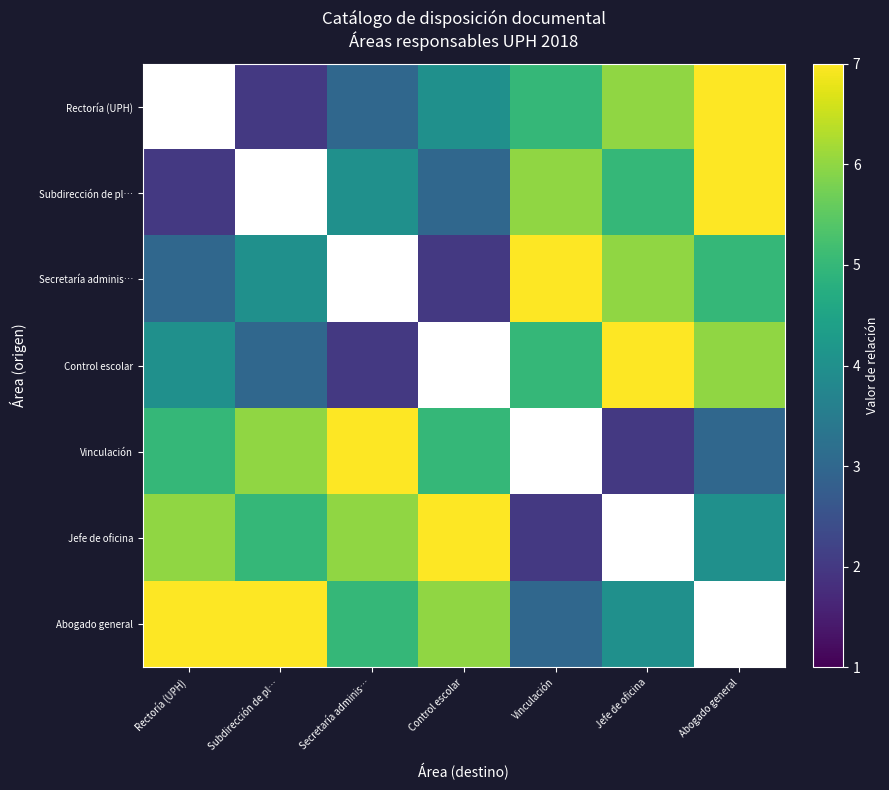

Which series has the widest spread of values?

Subdirección de pl…